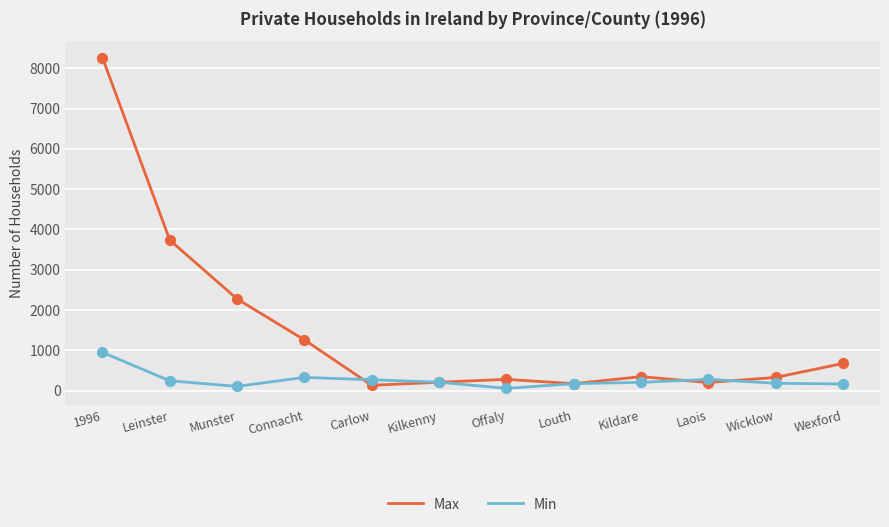

Which series has the largest total across all categories?

Max